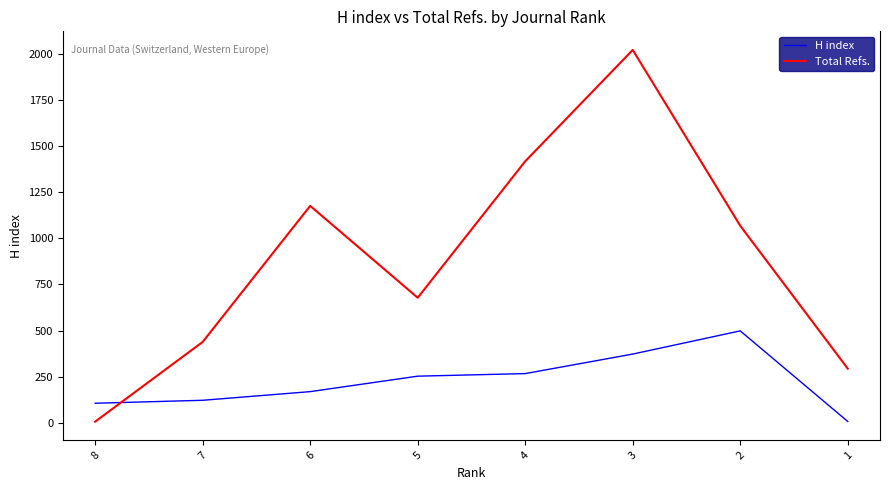

Where do H index and Total Refs. first cross each other?

8 and 7